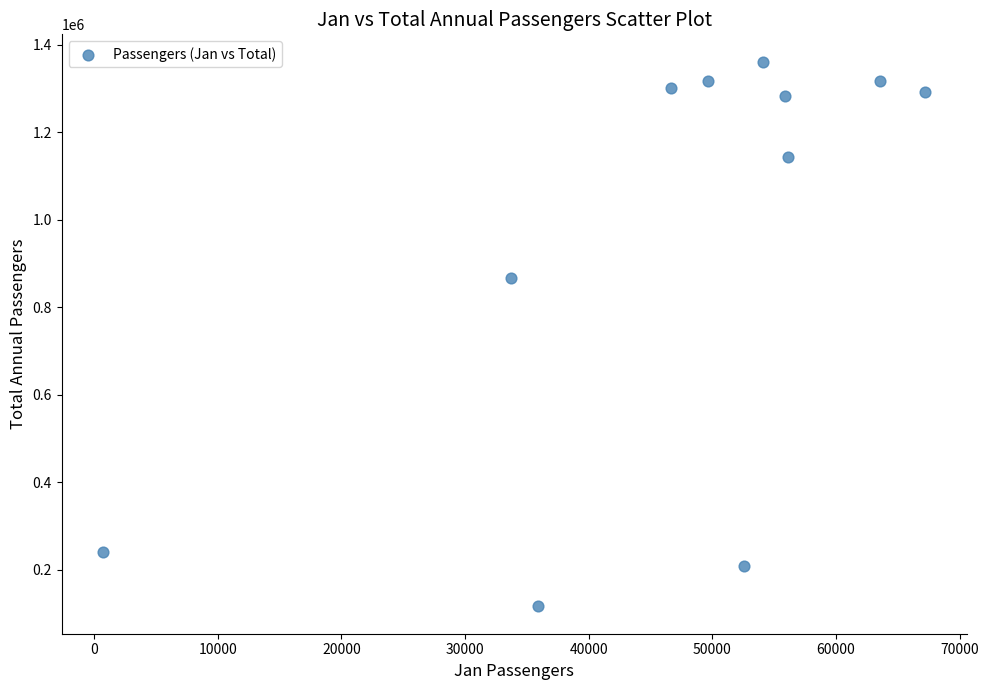

What is the range of Y values (max minus min)?

1245564